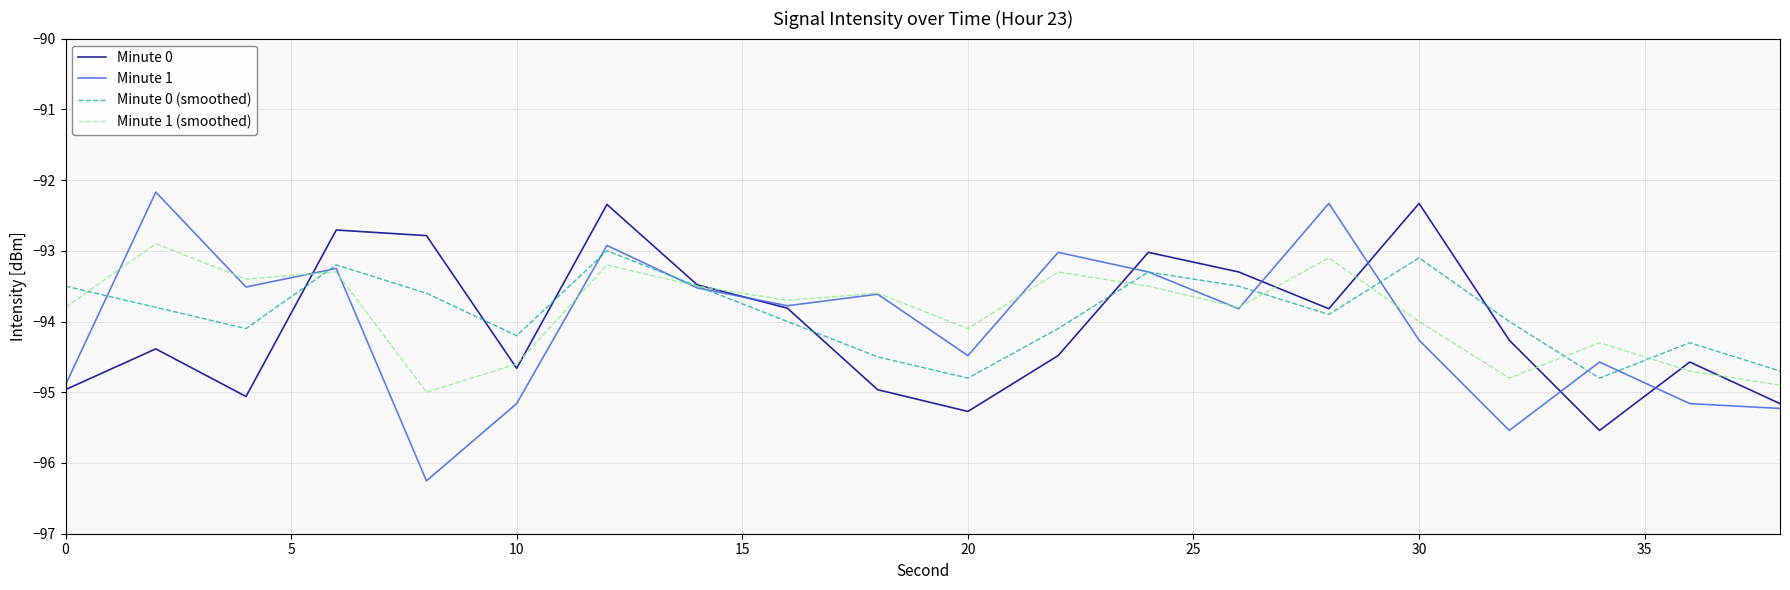

How many interior local valleys does the Minute 0 series have?

5